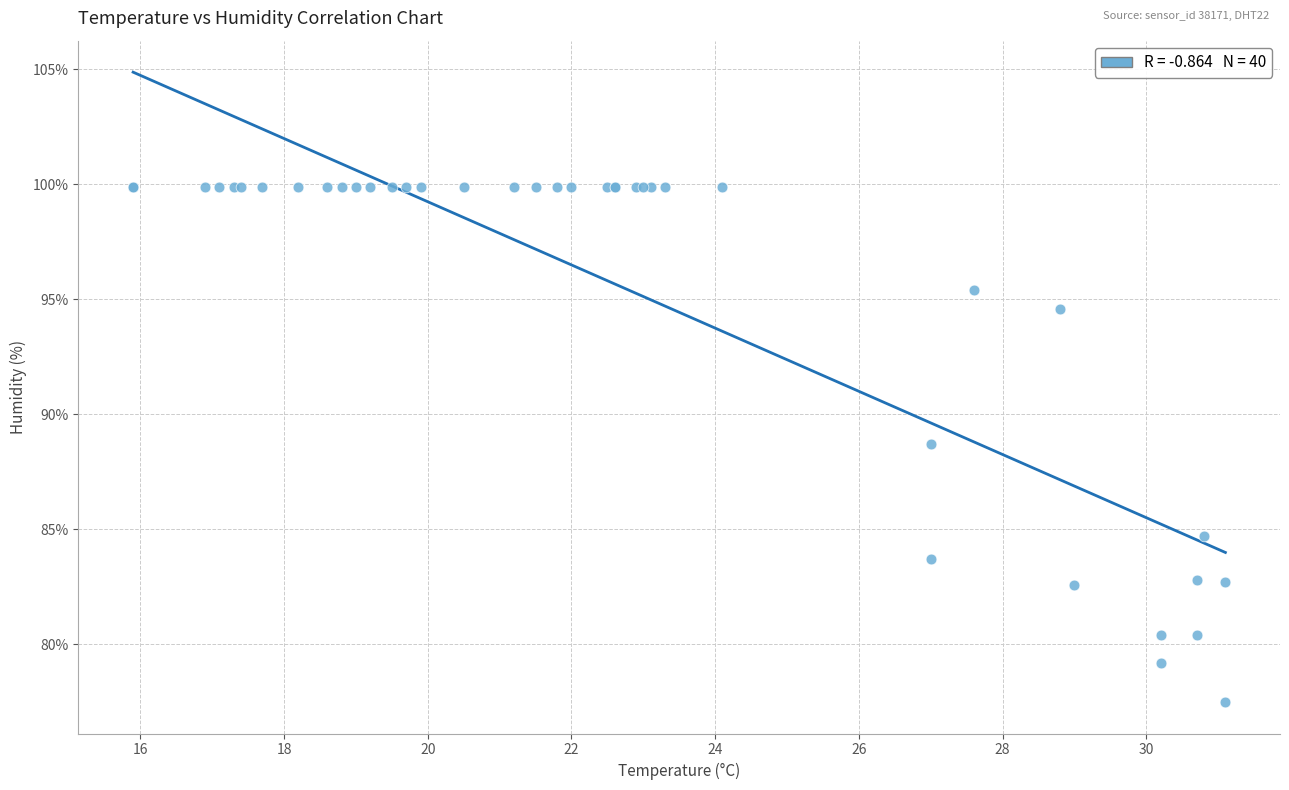

What Y value in the scatter plot is closest to 88?

88.7